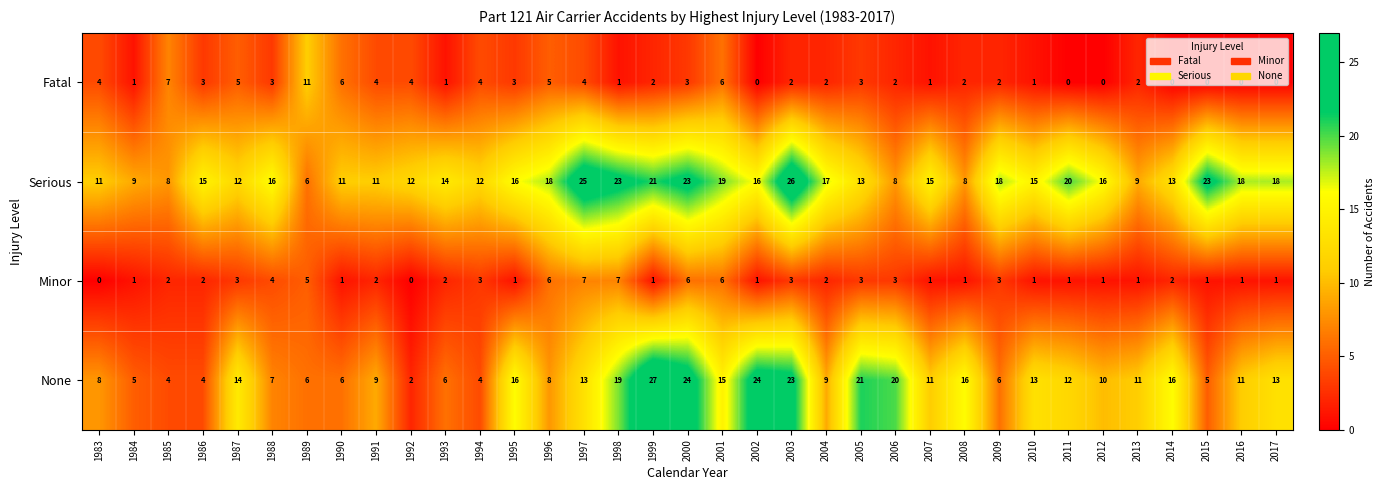

What is the difference between the Serious values at 2002 and 1992?

4